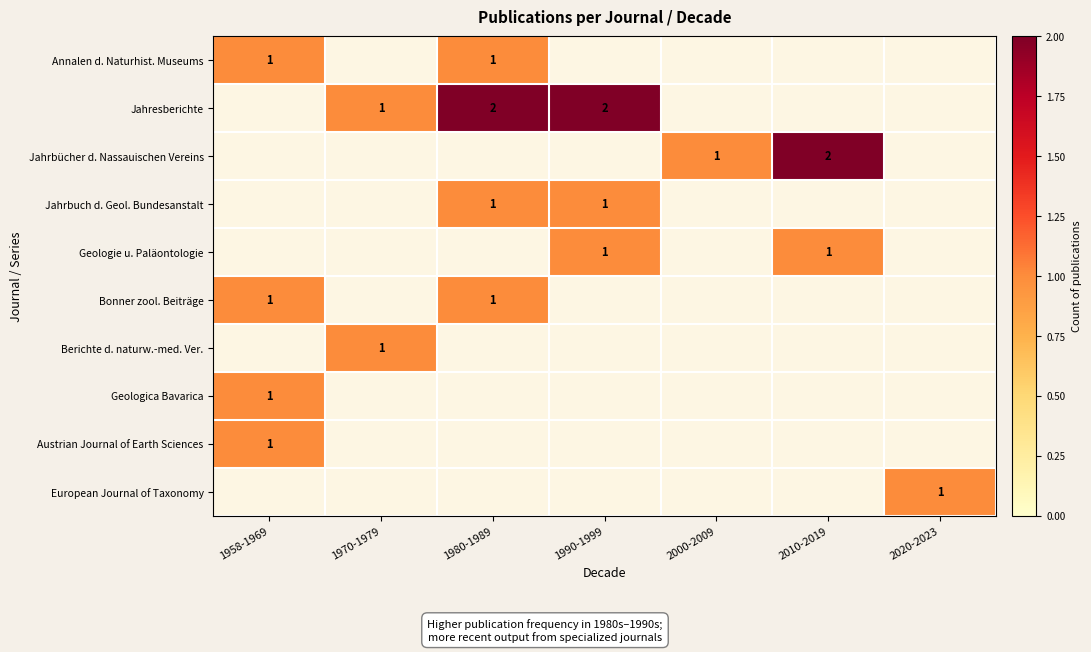

True or false: European Journal of Taxonomy has a value of 1 at 2020-2023.

True